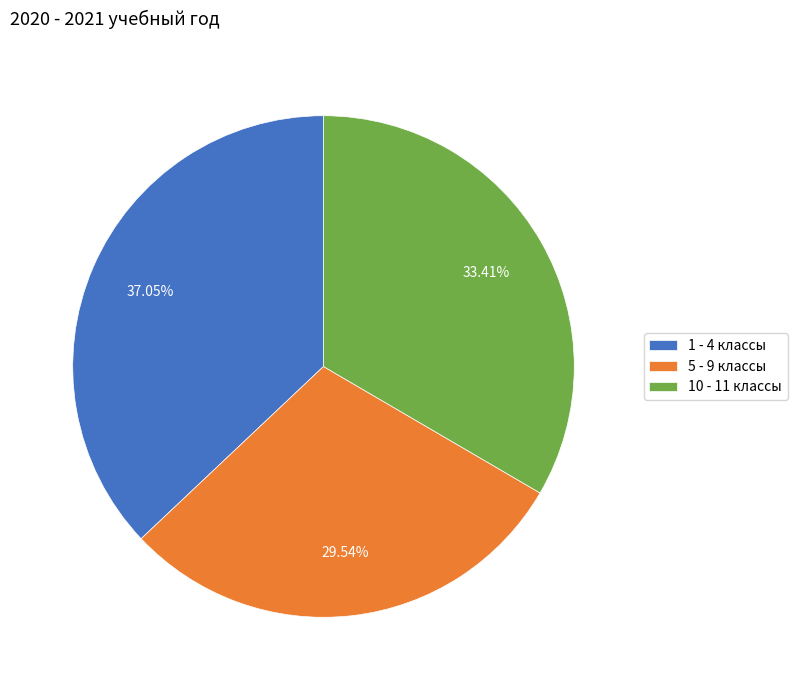

To the nearest percent, what is the difference between the 1 - 4 классы and 10 - 11 классы slice percentages?

4%